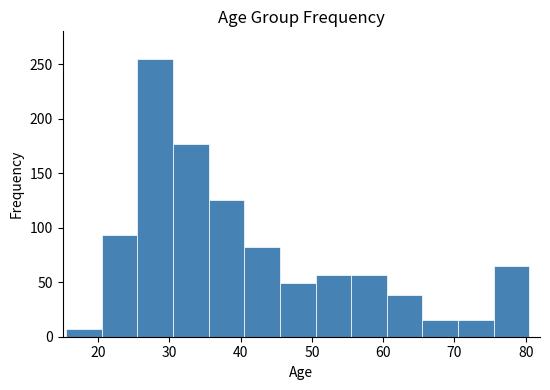

Over which range of the x-axis is the bar tallest?

25.5 to 30.5